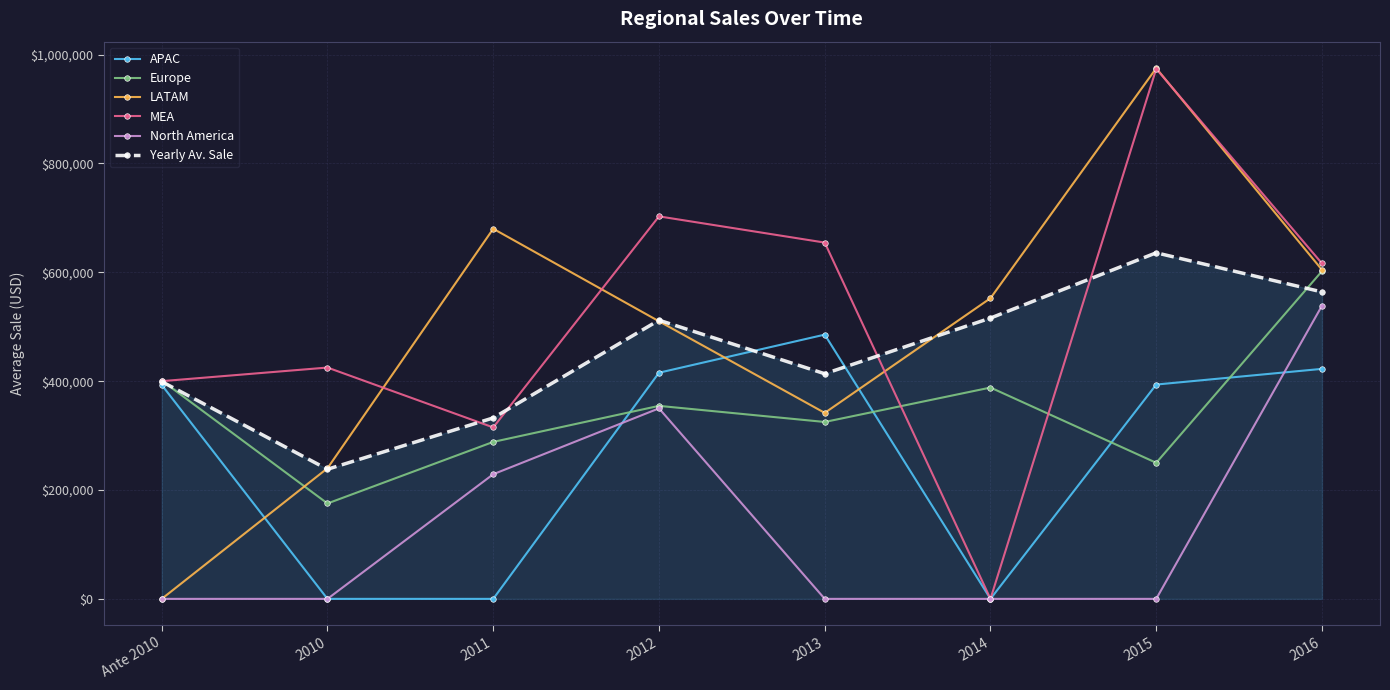

Which series has the largest total across all categories?

MEA